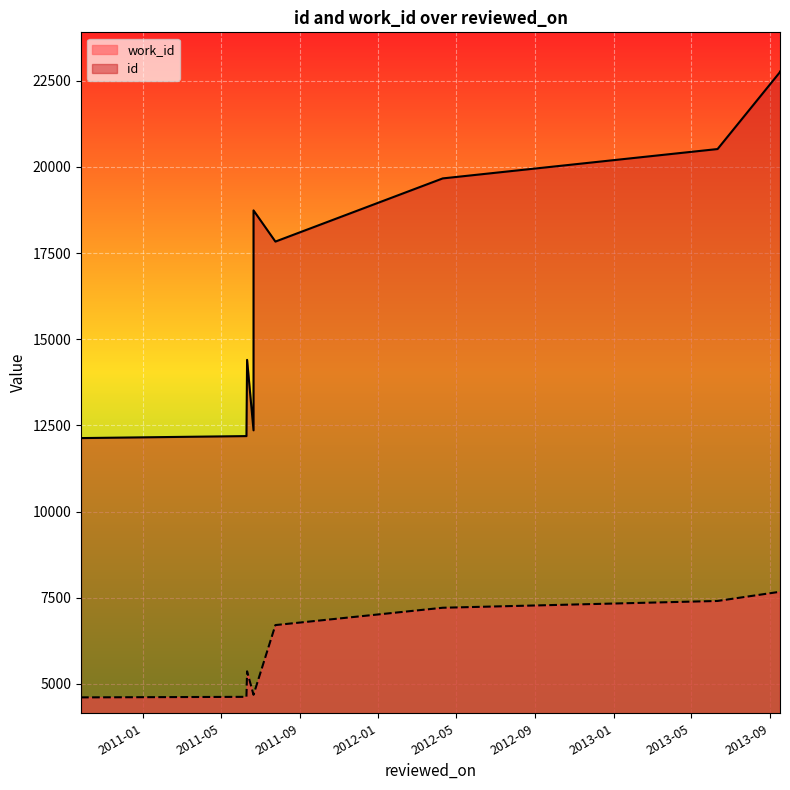

Is the value of id at 2013-09-16 greater than the value of work_id at 2011-06-10?

Yes